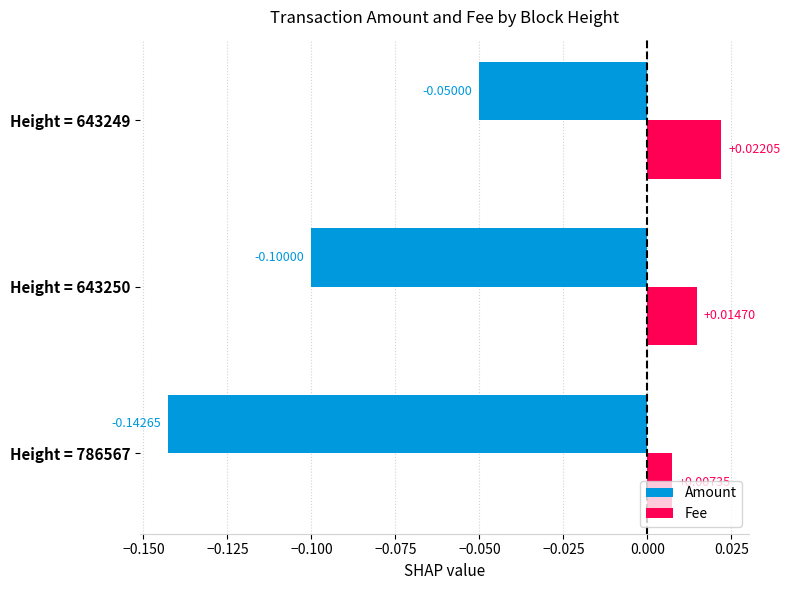

Rank the series by their average value, from highest to lowest.

Fee, Amount